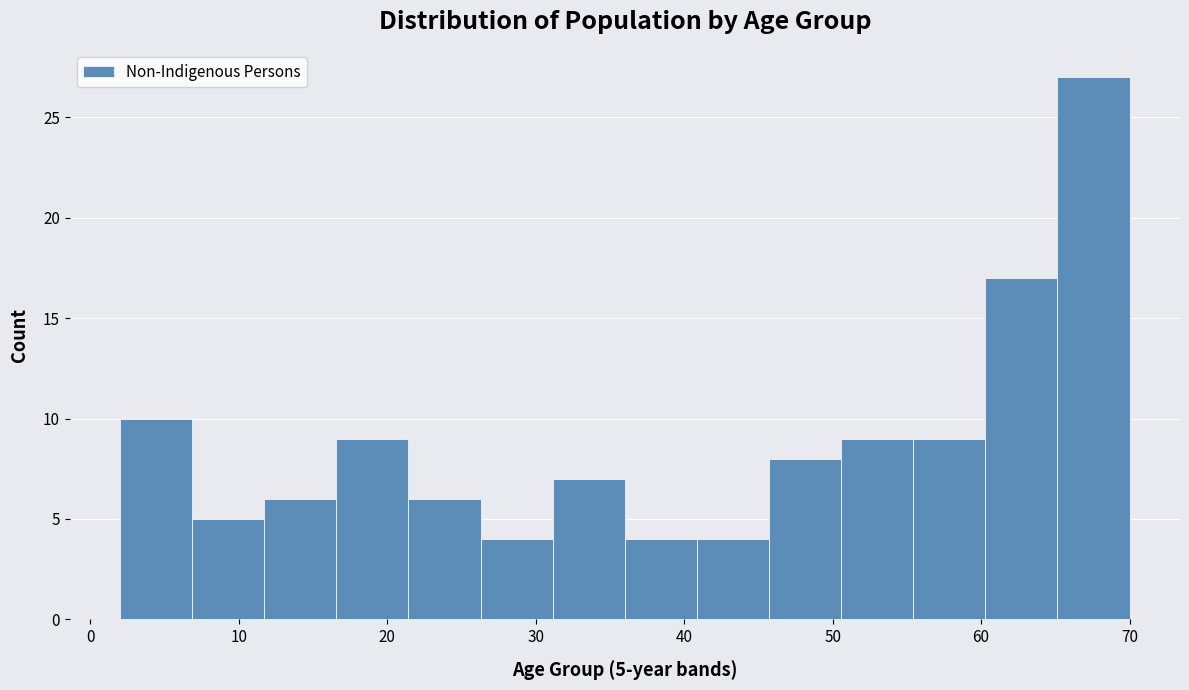

Which range on the x-axis has the tallest bar?

65 to 70